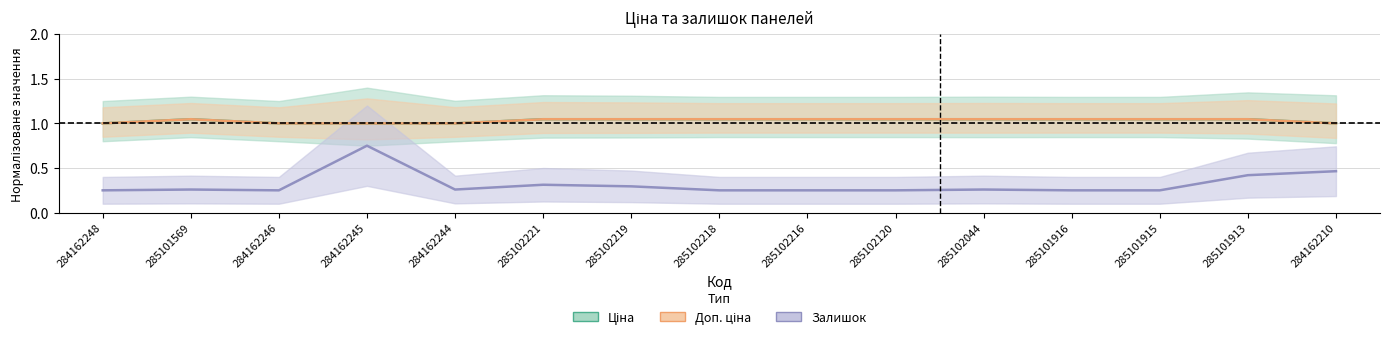

How many Ціна values are between 1 and 2?

15